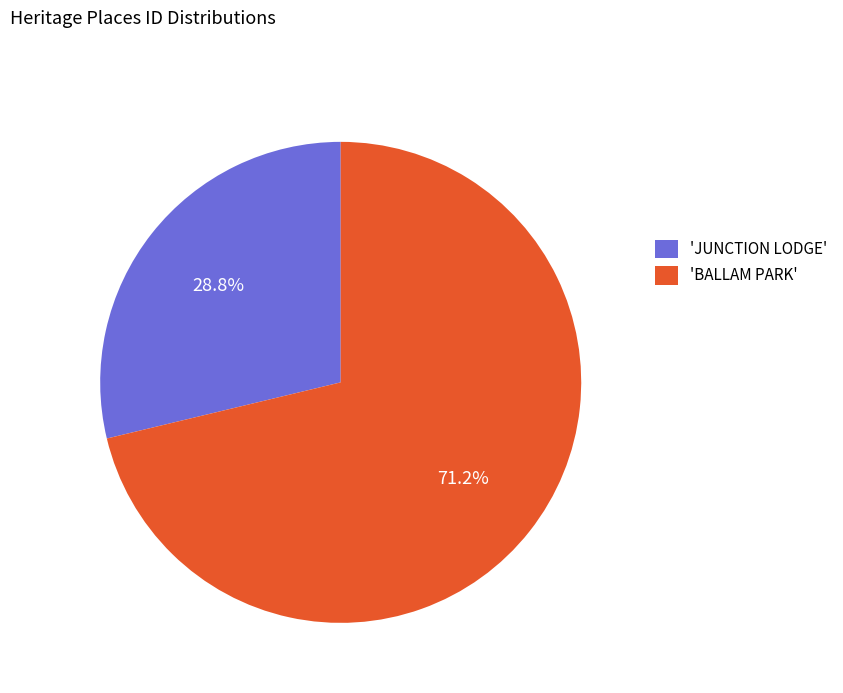

Which category has the biggest portion of the pie?

'BALLAM PARK'